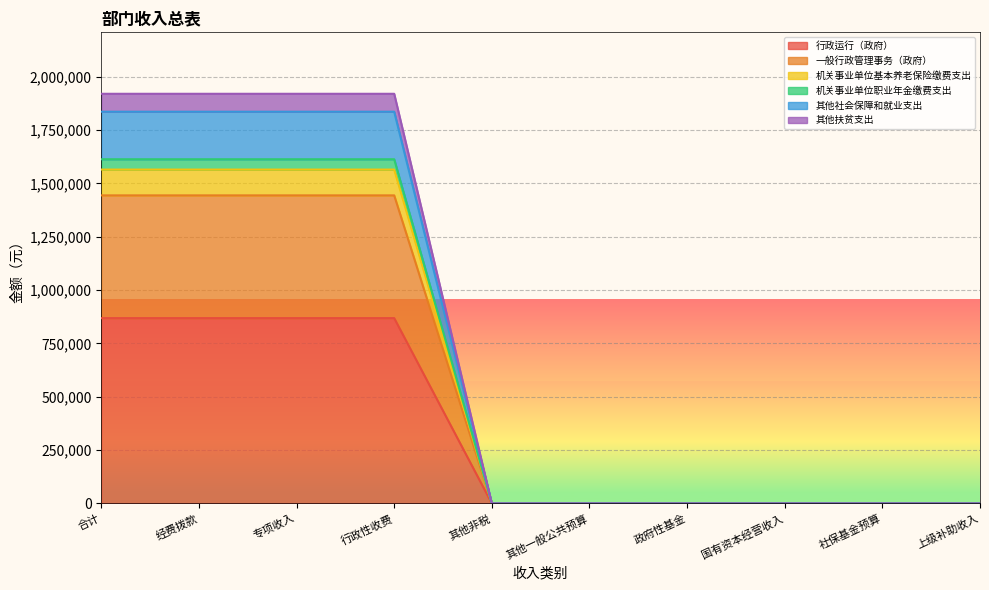

How many data points in 其他社会保障和就业支出 are above 0?

4